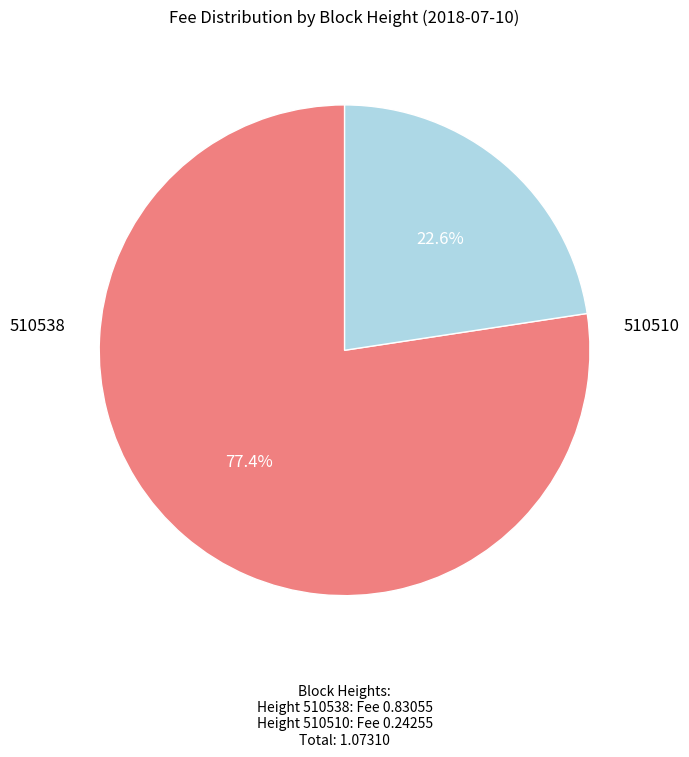

Does 510510 account for over 50% of the chart?

No